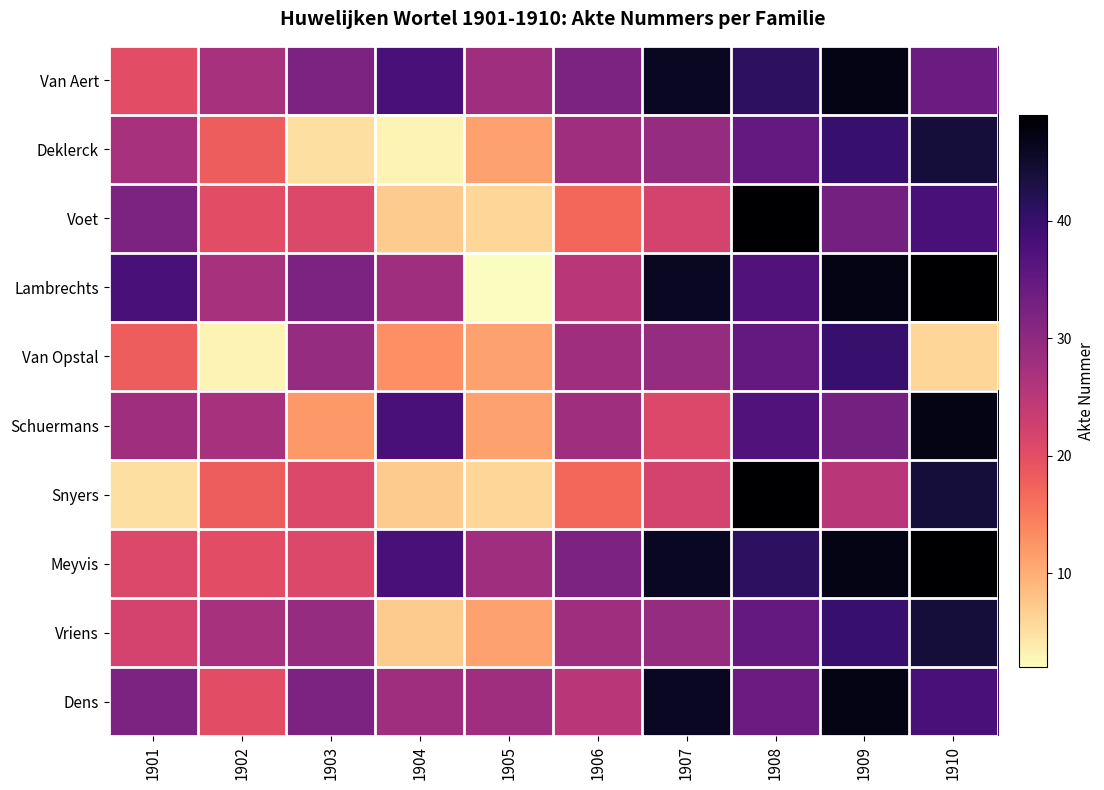

At 1904, list the series in order from smallest to largest.

Deklerck, Voet, Snyers, Vriens, Van Opstal, Lambrechts, Dens, Van Aert, Schuermans, Meyvis